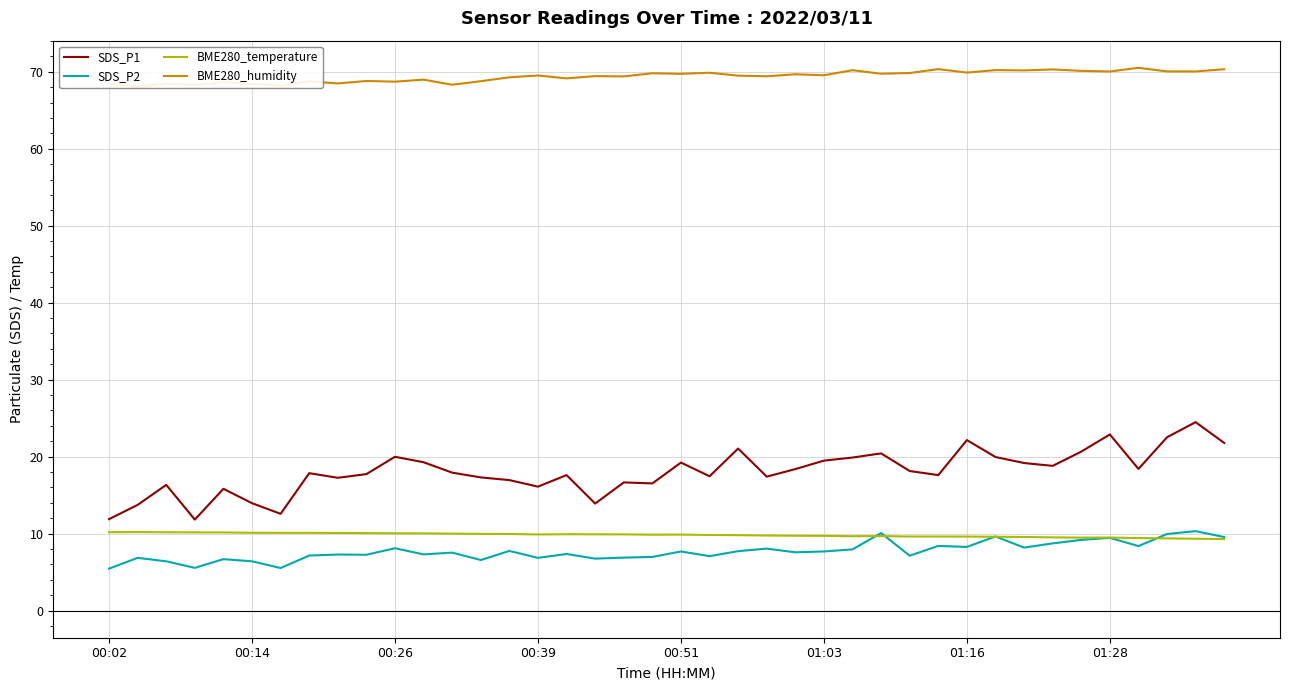

Which category has the lowest value across all series?

00:02